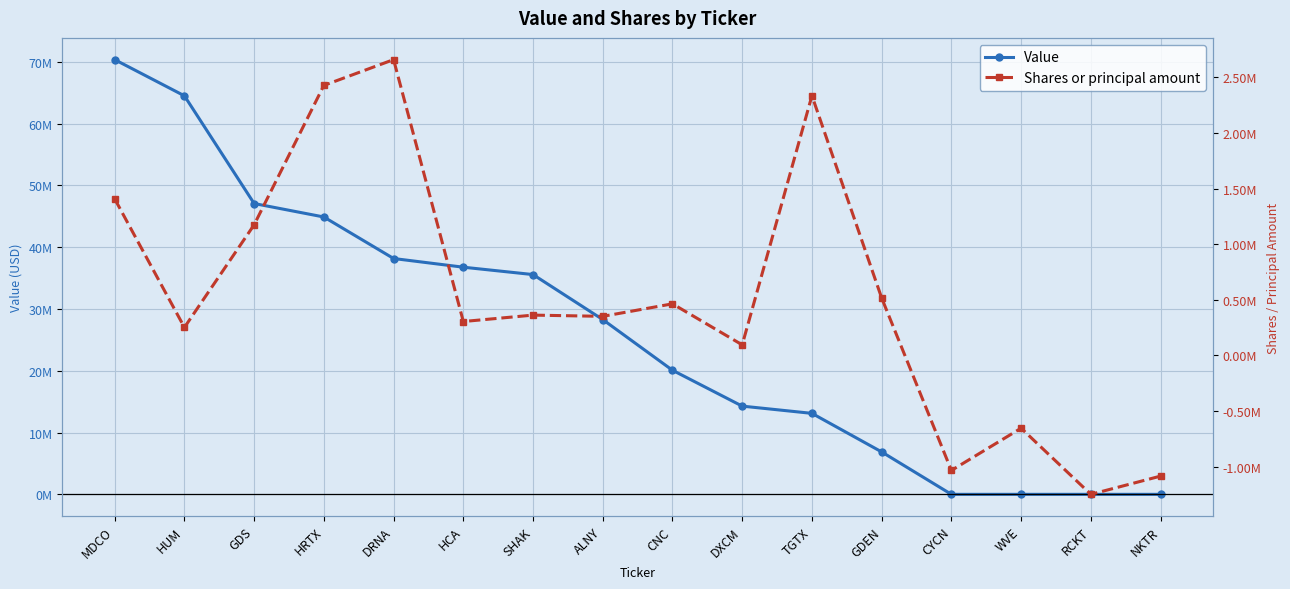

At CNC, list the series in order from largest to smallest.

Value, Shares or principal amount